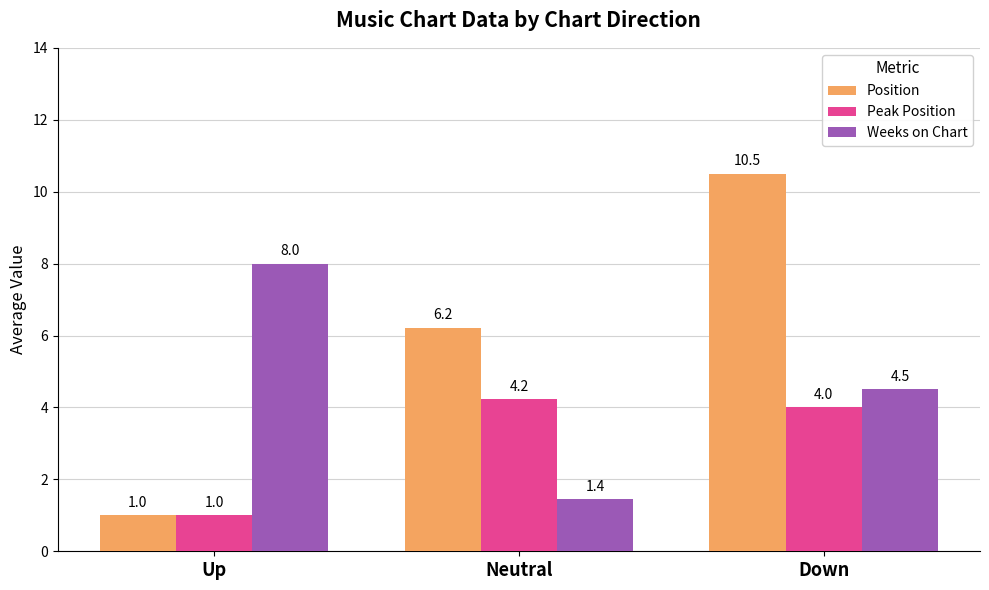

How many data points in Weeks on Chart are less than 4?

1